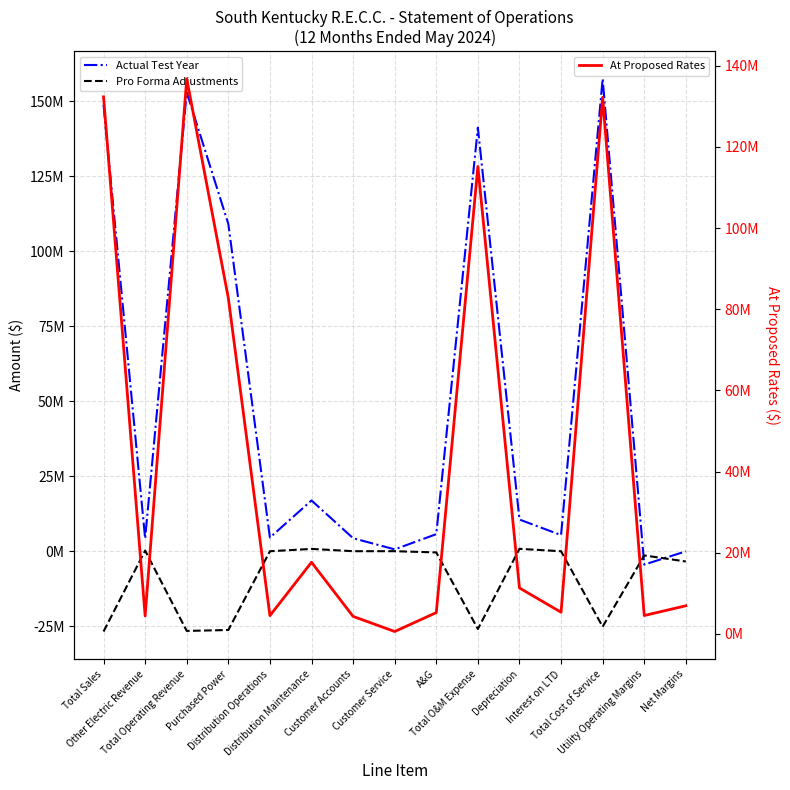

Between Distribution Operations and Total O&M Expense, which series saw the biggest shift?

Actual Test Year